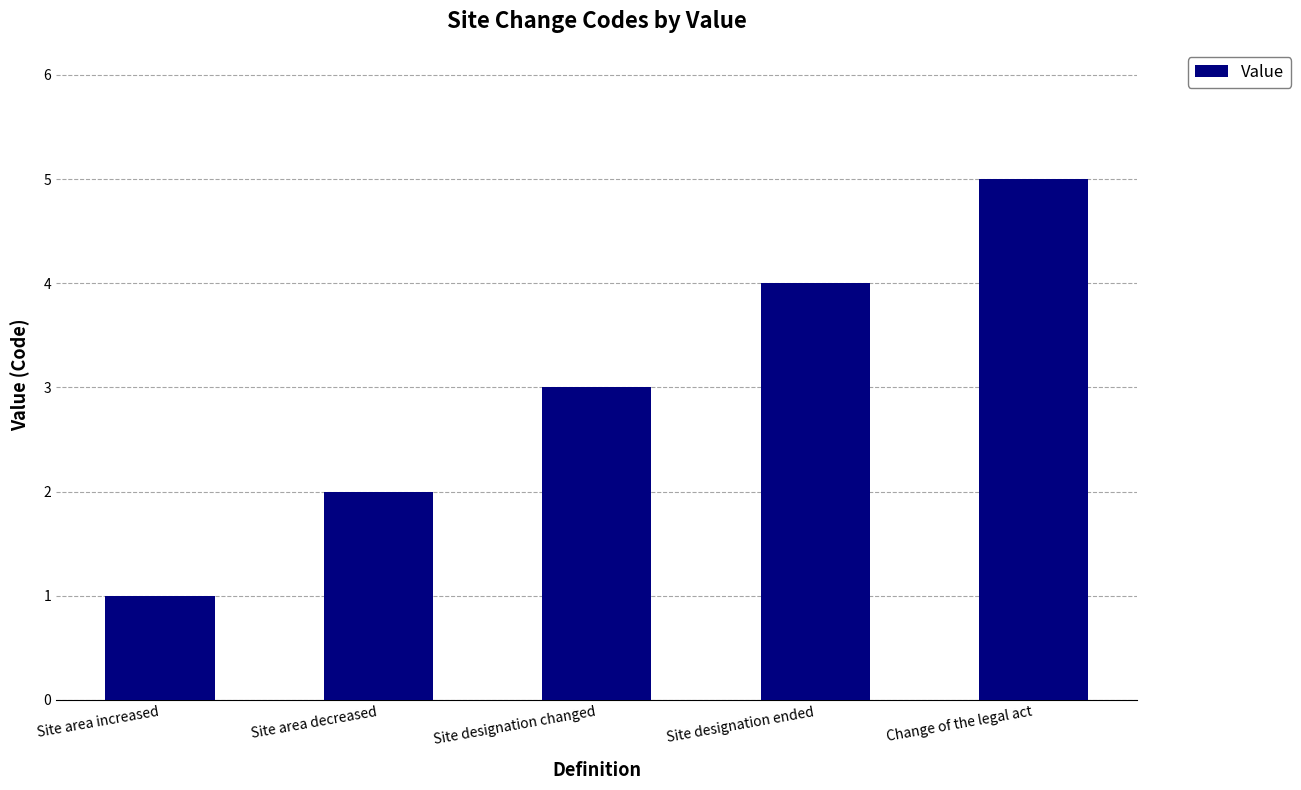

What is the label of the 4th bar from the right?

Site area decreased